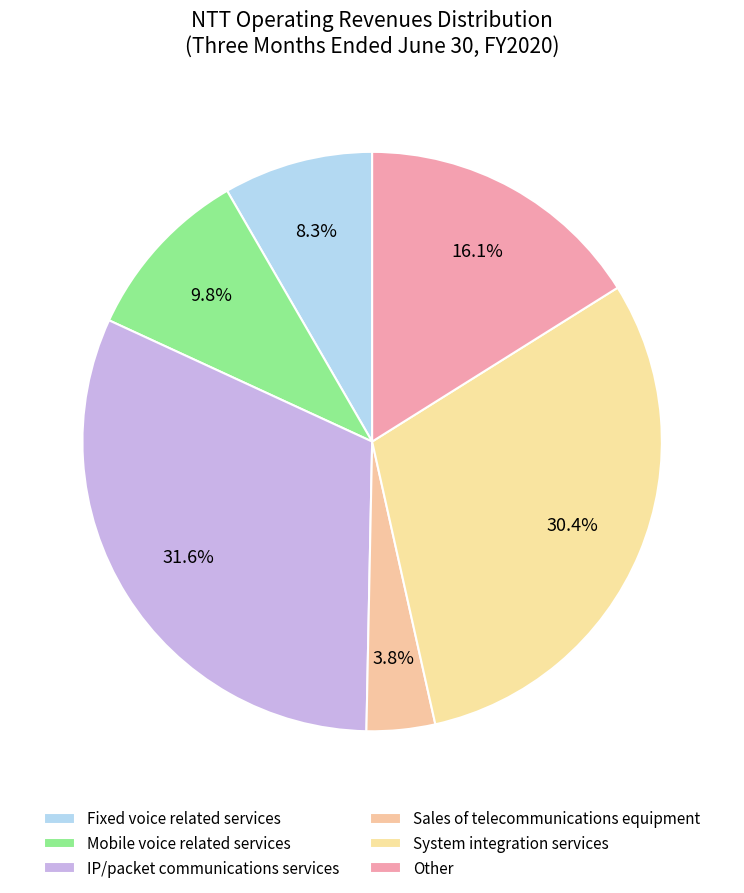

Is it true that System integration services is 30% of the pie?

True